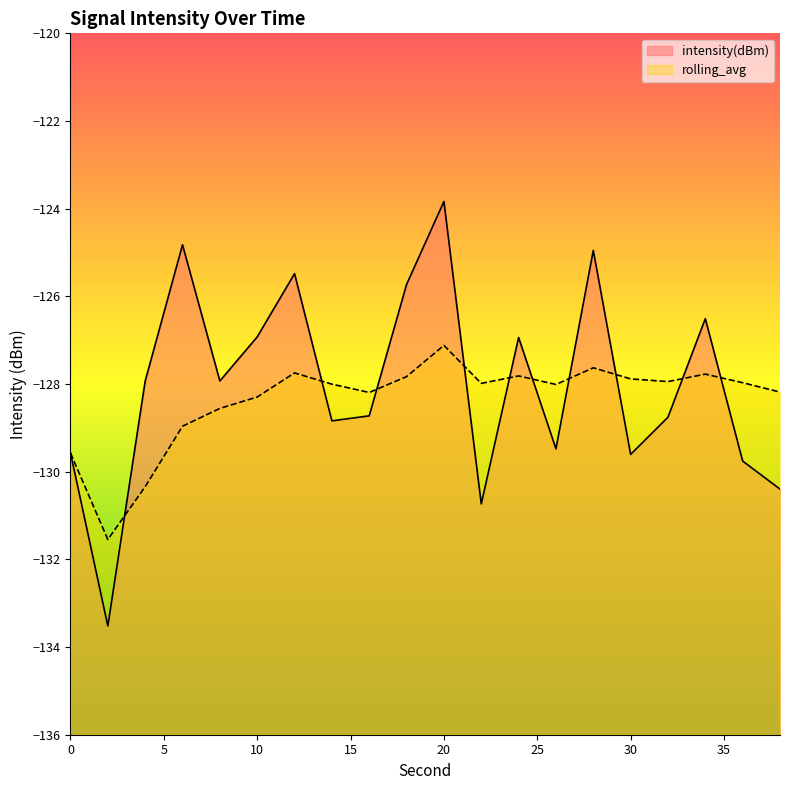

Is it true that intensity(dBm) equals -133.5 at 2?

True